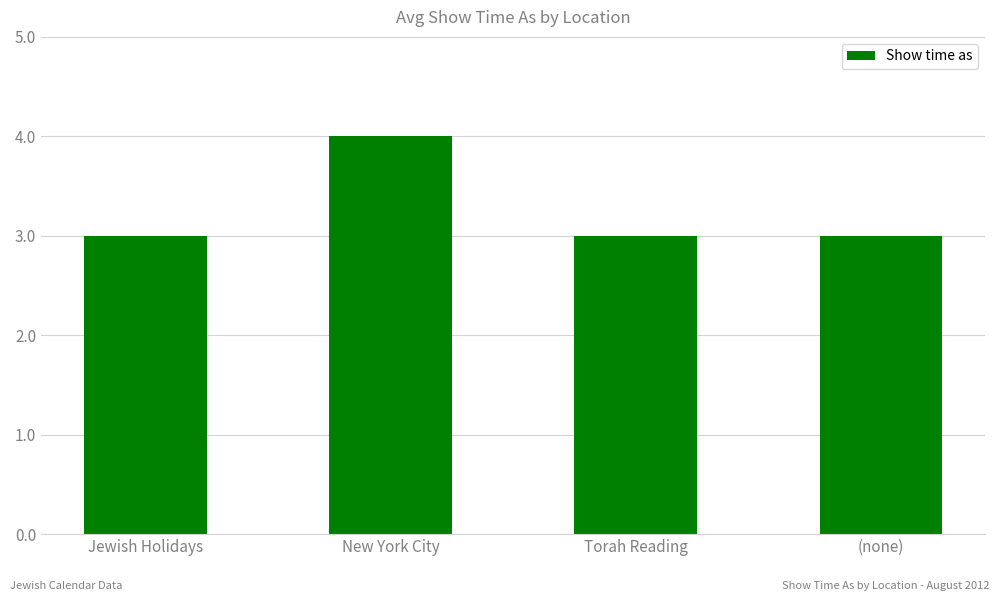

What is the average value?

3